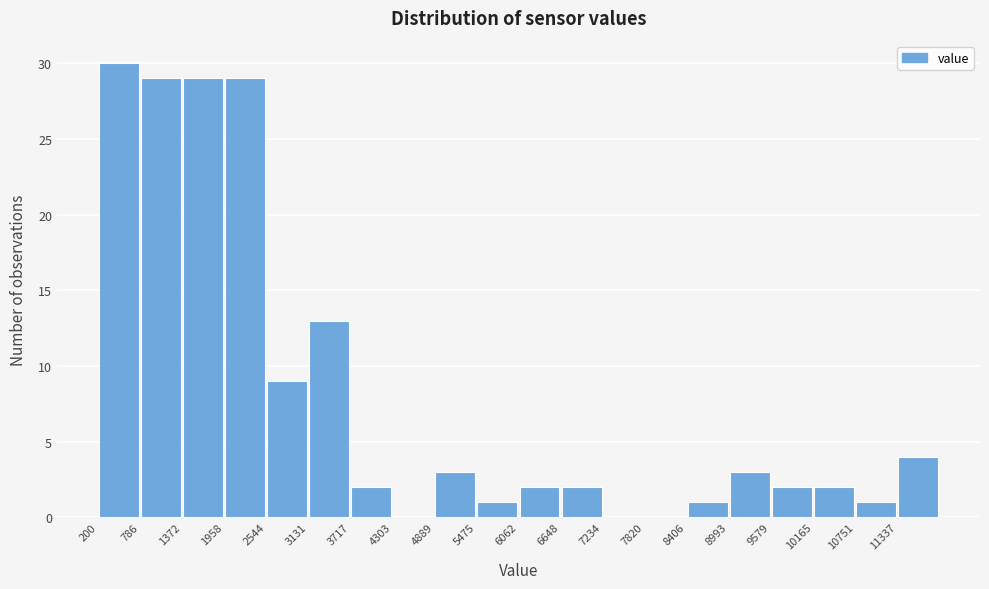

Reading left to right, list every bar in this chart as the range it spans on the x-axis followed by its height. Neither the bar edges nor the heights are printed on the chart, so give them approximately, as read against the axes.

200 to 800: 30
800 to 1400: 29
1400 to 2000: 29
2000 to 2500: 29
2500 to 3100: 9
3100 to 3700: 13
3700 to 4300: 2
4300 to 4900: 0
4900 to 5500: 3
5500 to 6100: 1
6100 to 6600: 2
6600 to 7200: 2
7200 to 7800: 0
7800 to 8400: 0
8400 to 9000: 1
9000 to 9600: 3
9600 to 10200: 2
10200 to 10800: 2
10800 to 11300: 1
11300 to 11900: 4